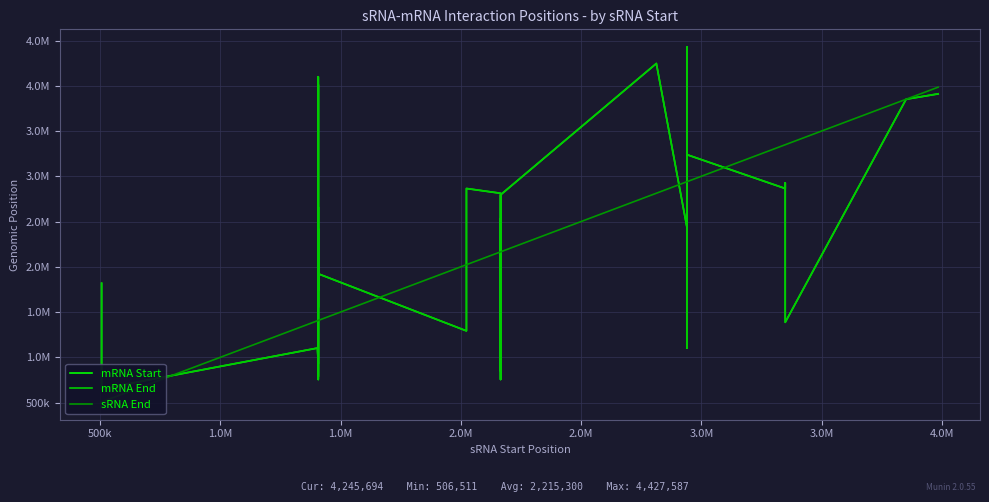

True or false: mRNA Start has a value of 6604475 at 30.

False